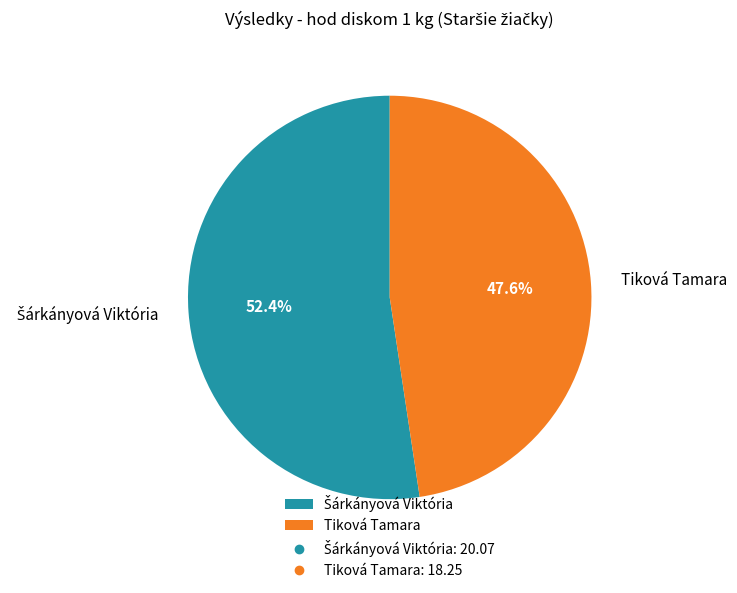

Which category has the smallest portion of the pie?

Tiková Tamara